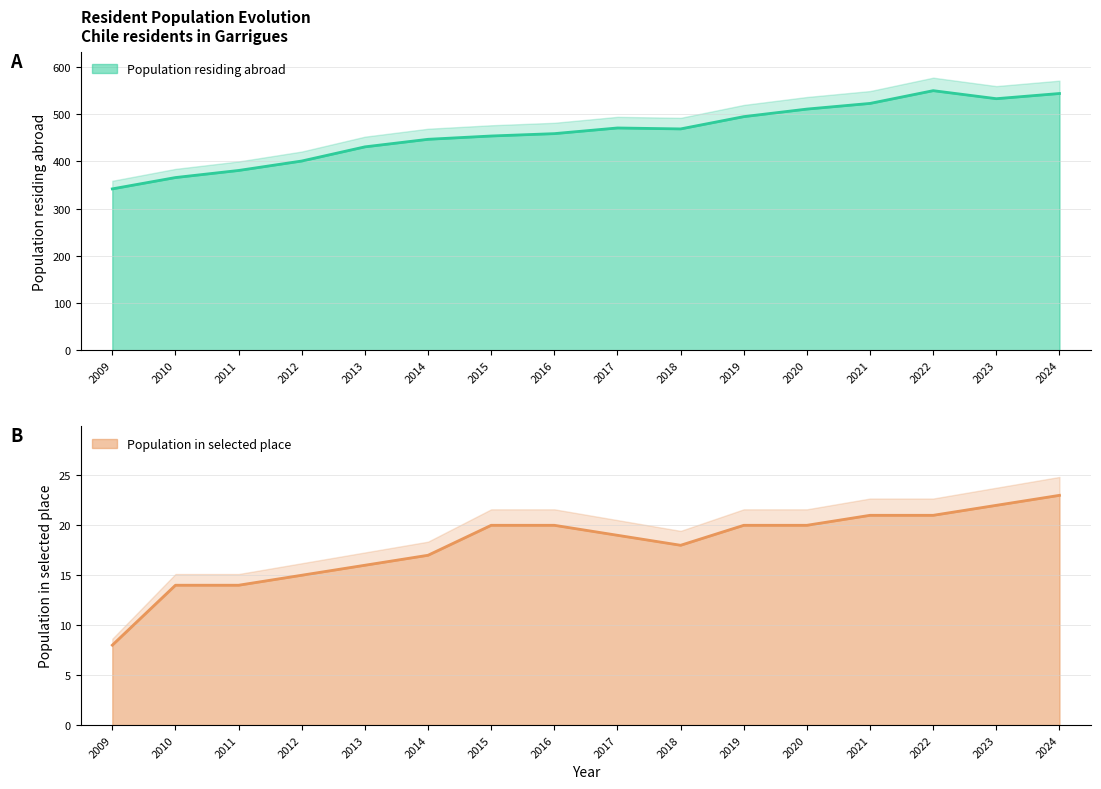

Which label corresponds to the largest value in the chart?

2022